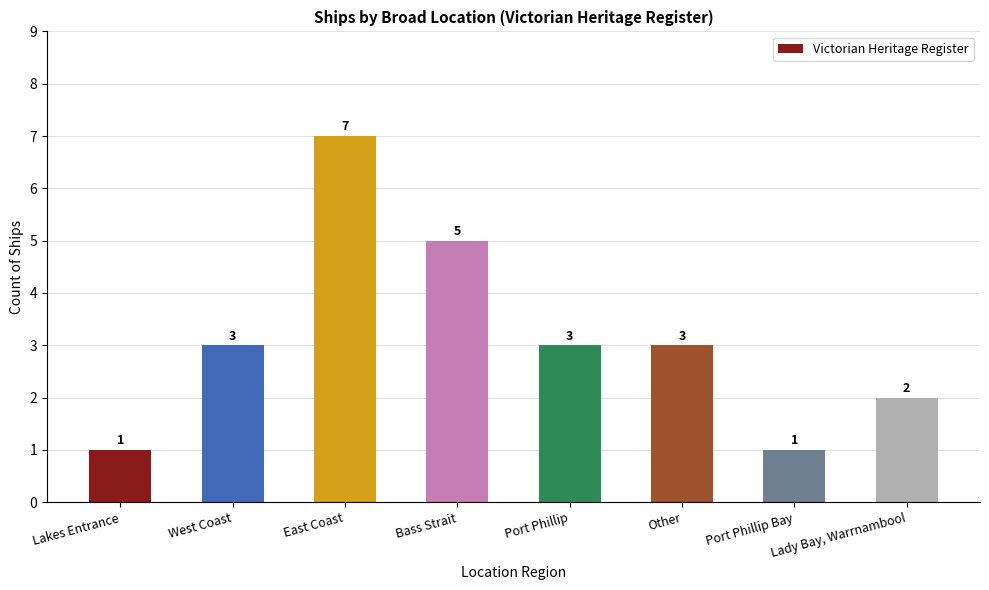

What is the sum of all values?

25